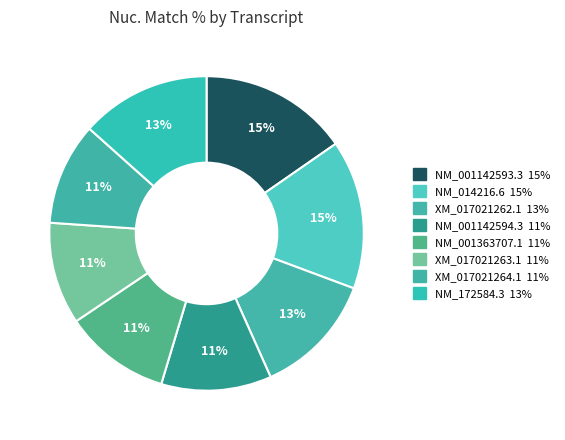

What is the total percentage of NM_001142593.3 and XM_017021262.1?

28.0%